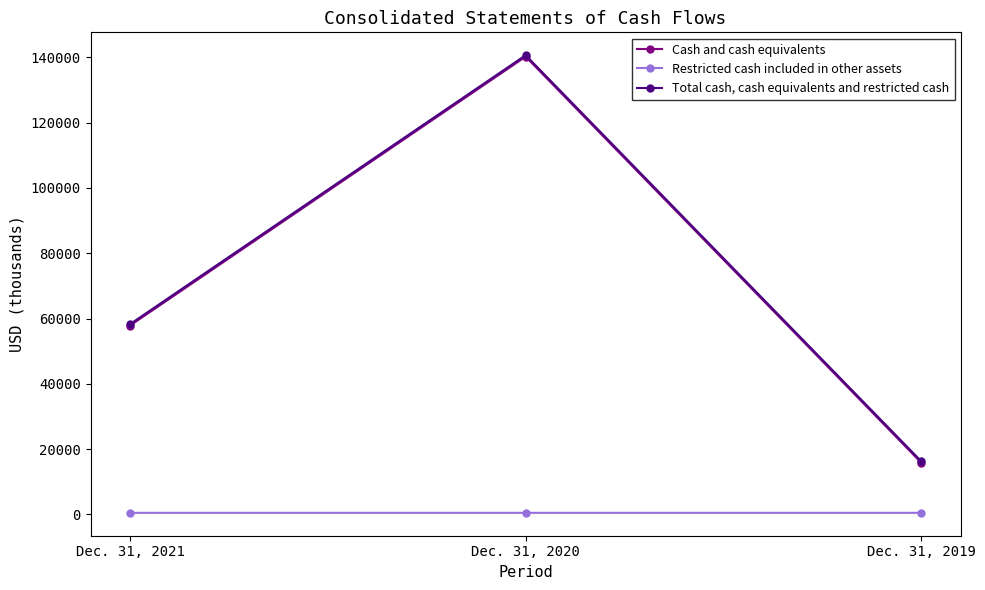

At Dec. 31, 2020, list the series in order from smallest to largest.

Restricted cash included in other assets, Cash and cash equivalents, Total cash, cash equivalents and restricted cash